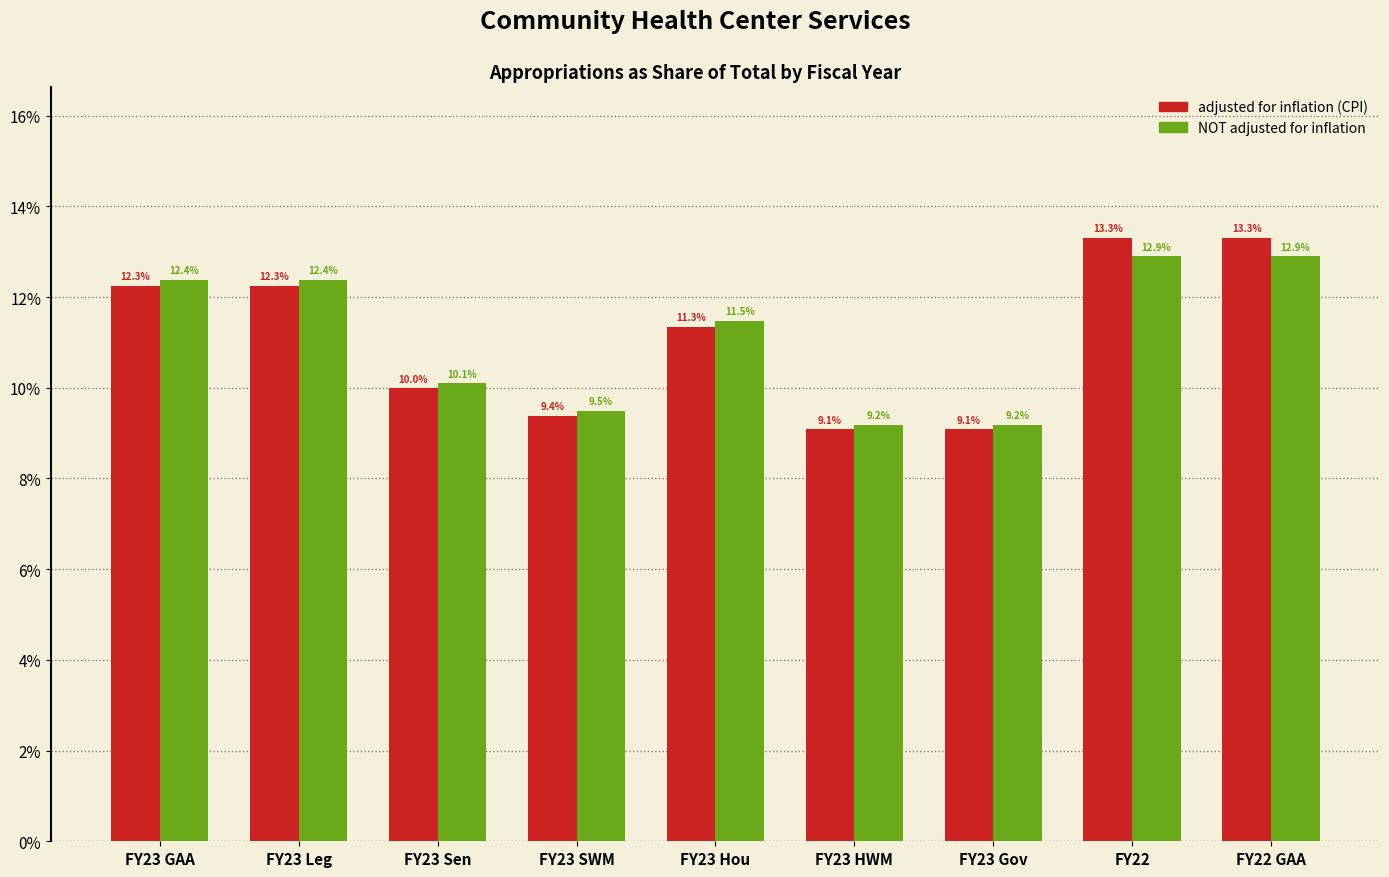

What are all the series names shown in the legend?

adjusted for inflation (CPI), NOT adjusted for inflation